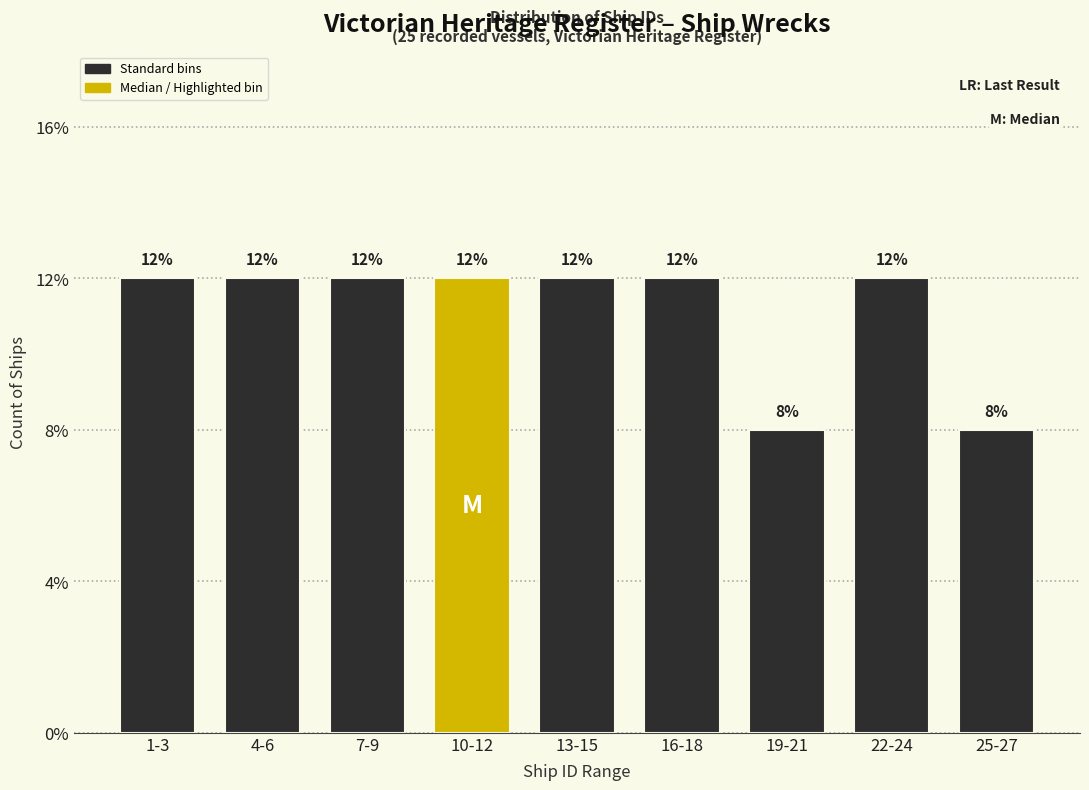

Does the chart contain any negative values?

No